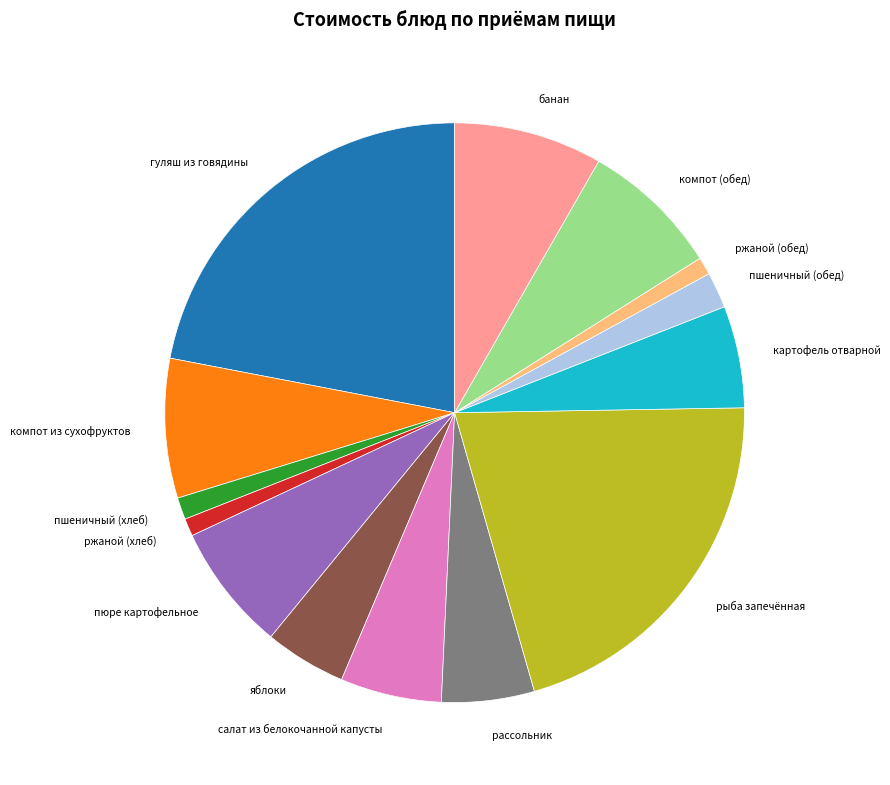

The салат из белокочанной капусты slice represents 1% of the pie. True or false?

False